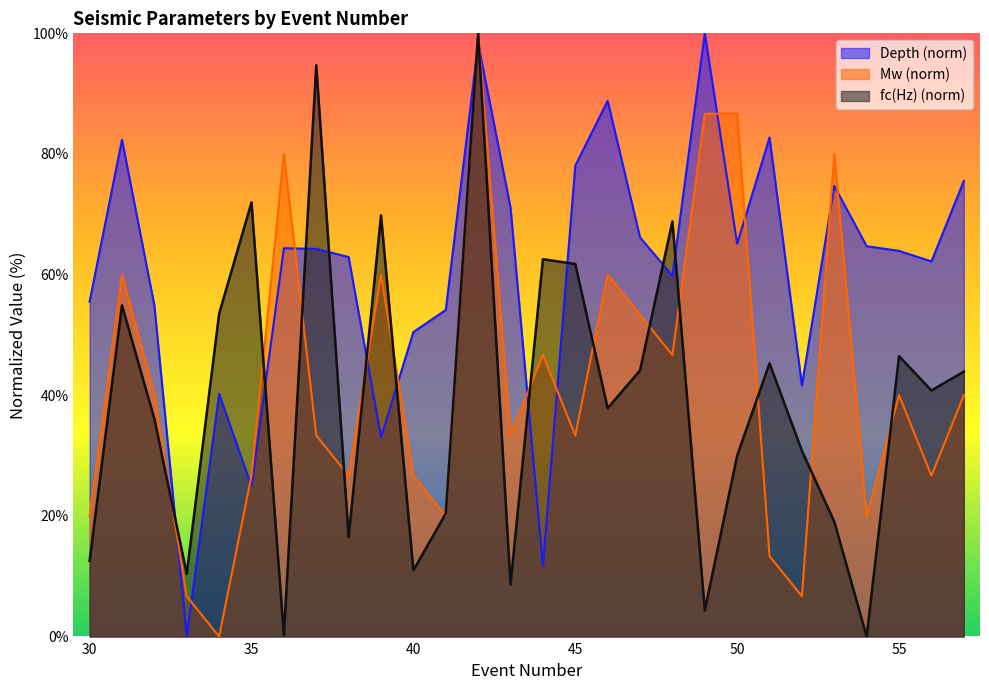

Does the chart display data point markers on the line(s)?

No